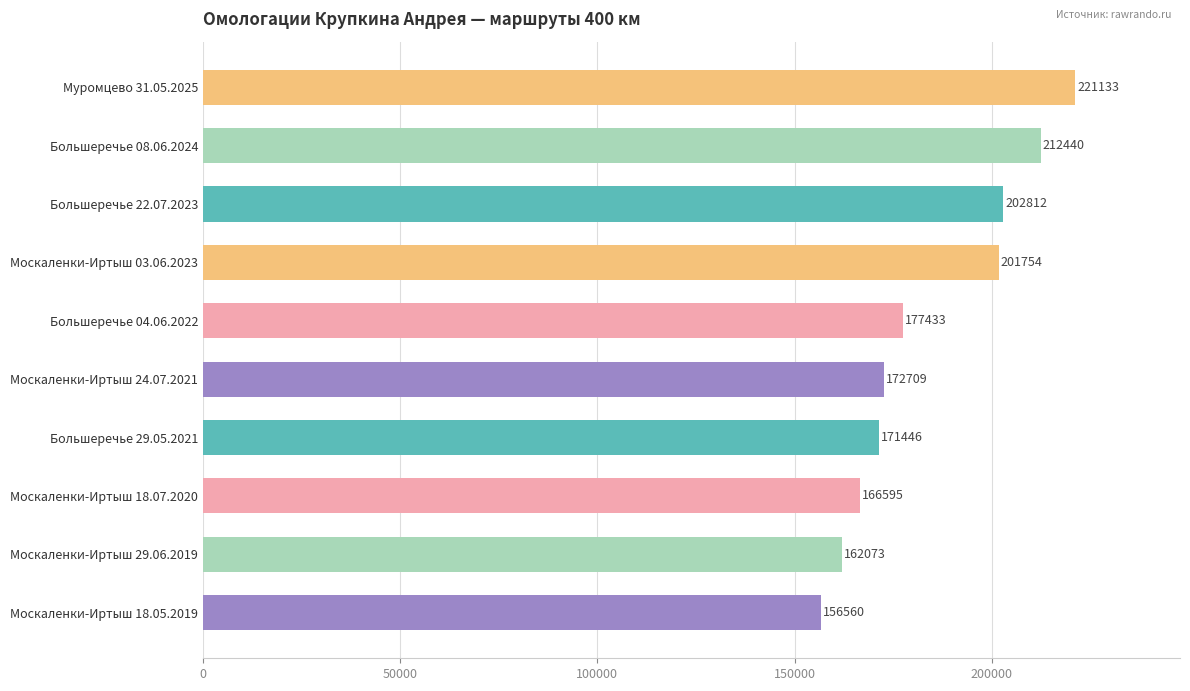

List the labels in order of value, largest first.

Муромцево 31.05.2025, Большеречье 08.06.2024, Большеречье 22.07.2023, Москаленки-Иртыш 03.06.2023, Большеречье 04.06.2022, Москаленки-Иртыш 24.07.2021, Большеречье 29.05.2021, Москаленки-Иртыш 18.07.2020, Москаленки-Иртыш 29.06.2019, Москаленки-Иртыш 18.05.2019